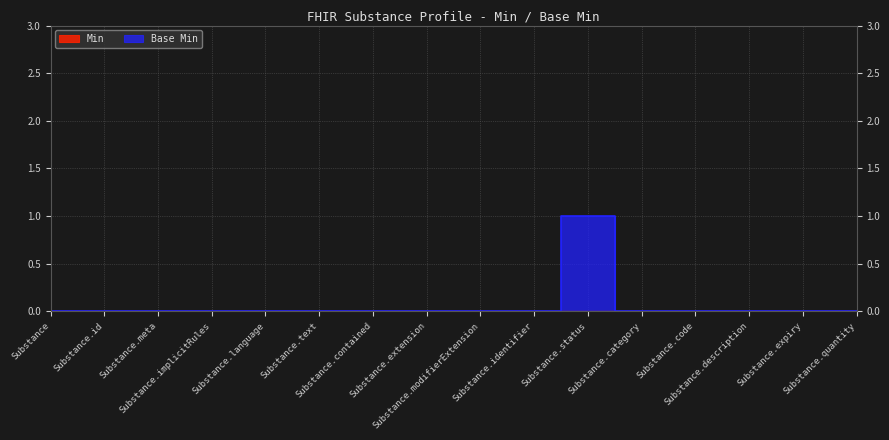

What is the sum of all values?

1